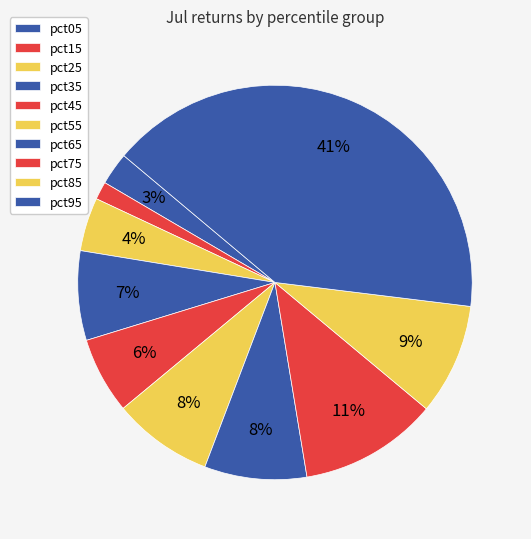

How many segments does this pie chart have?

10